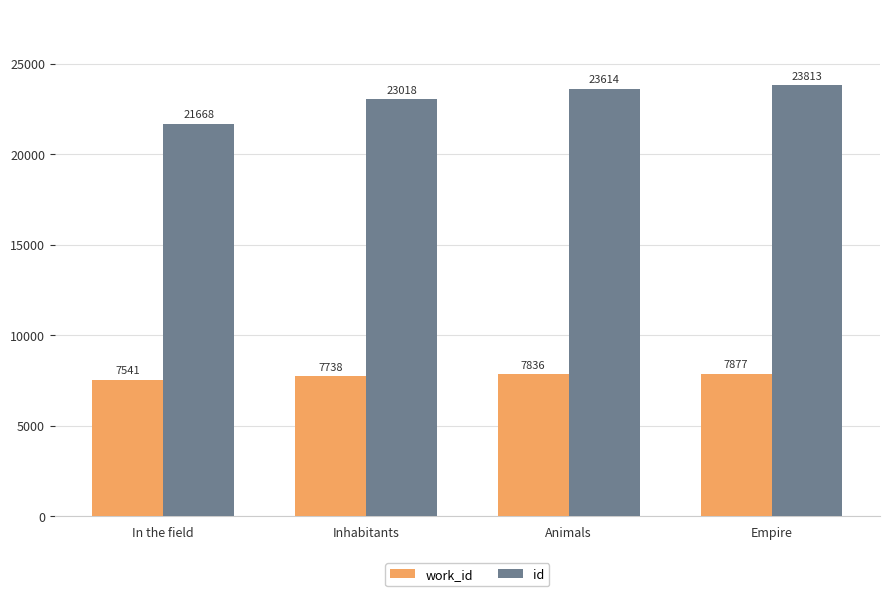

How many values in the id series are below 23614?

2